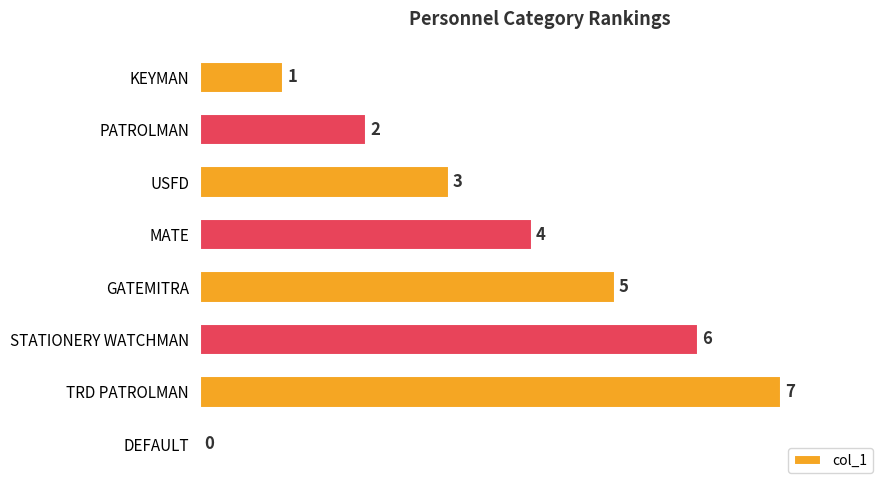

What is the sum of the values at STATIONERY WATCHMAN and DEFAULT?

6